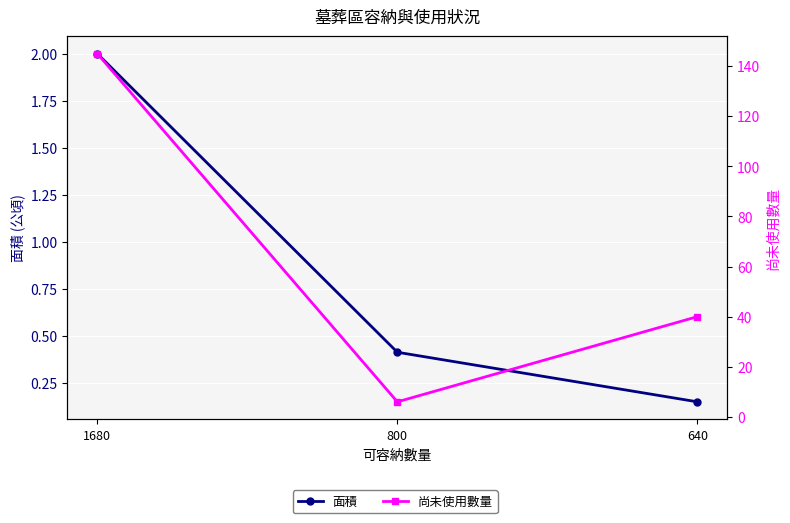

Between 800 and 640, which series saw the biggest shift?

尚未使用數量